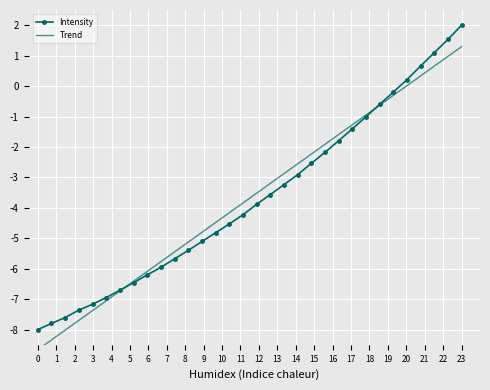

Which series has the widest spread of values?

Intensity